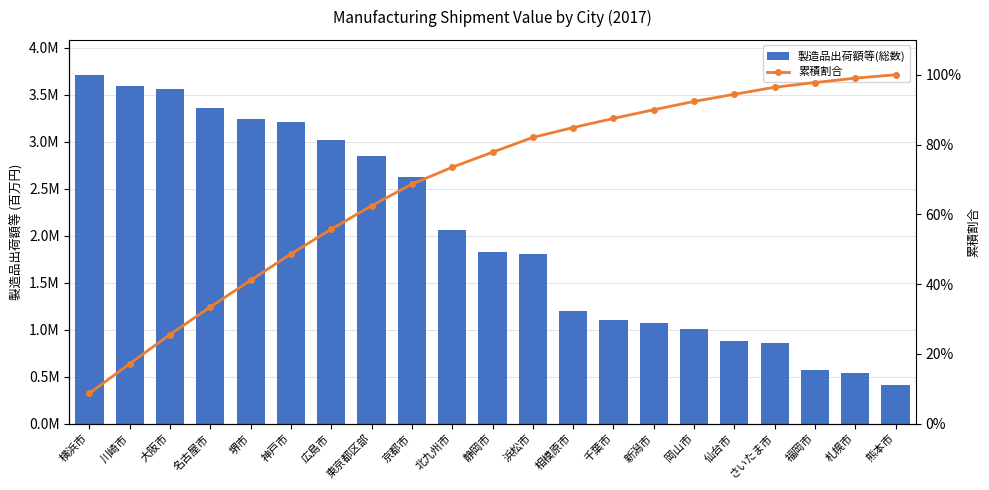

What is the total value across all series at 千葉市?

1104786.5